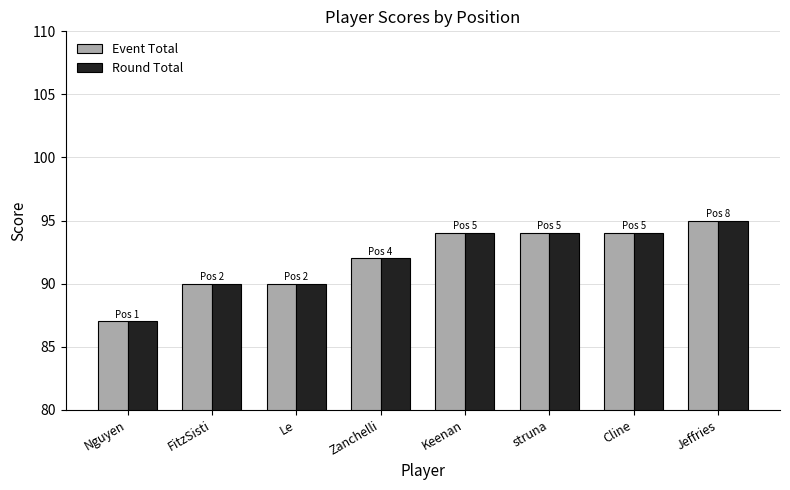

How many bars are there in total?

16